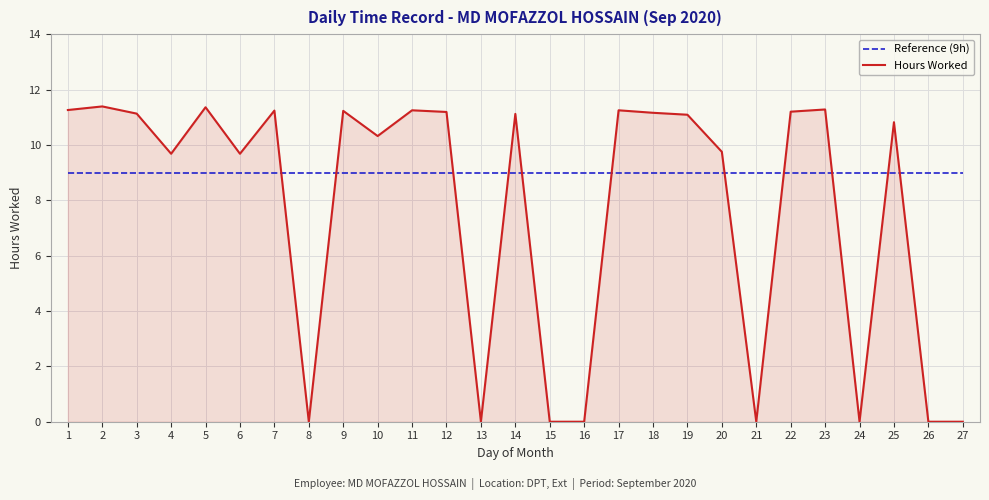

Rank the series by their average value, from highest to lowest.

Reference (9h), Hours Worked